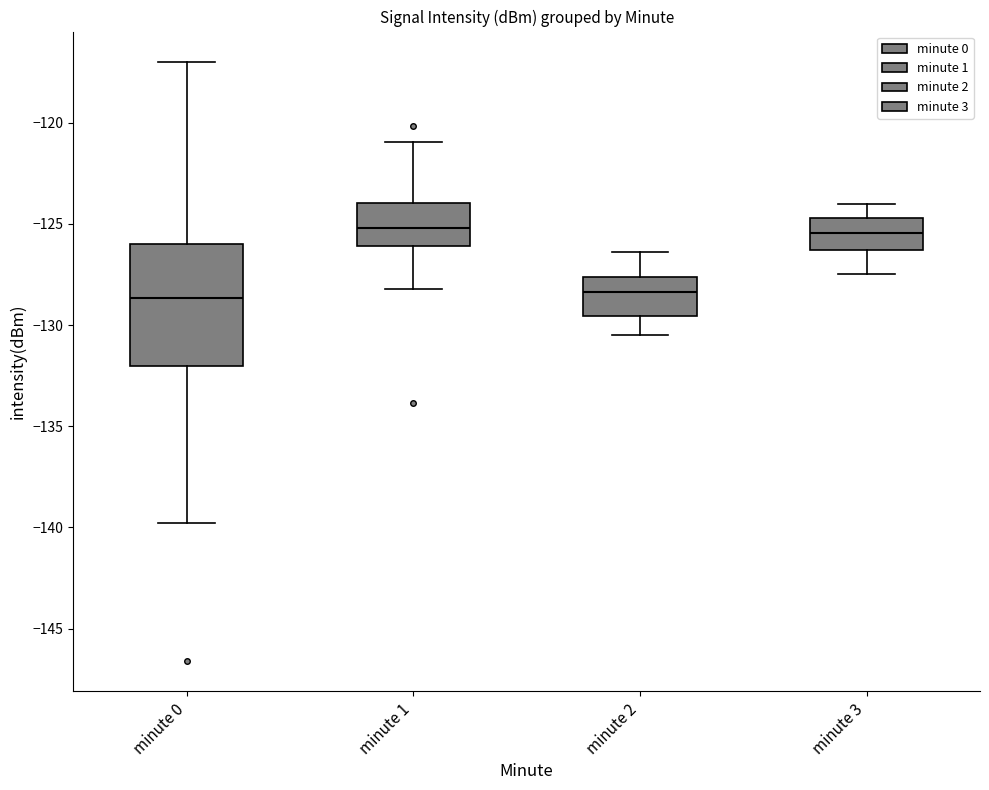

Reading left to right, read every box against the y-axis: the position of its median line, the range the box covers, and the ends of its whiskers. The values are not printed on the chart, so give them approximately, as read against the axis.

minute 0: median -128.5, box -132.0 to -126.0, whiskers -140.0 to -117.0
minute 1: median -125.0, box -126.0 to -124.0, whiskers -128.0 to -121.0
minute 2: median -128.5, box -129.5 to -127.5, whiskers -130.5 to -126.5
minute 3: median -125.5, box -126.5 to -124.5, whiskers -127.5 to -124.0